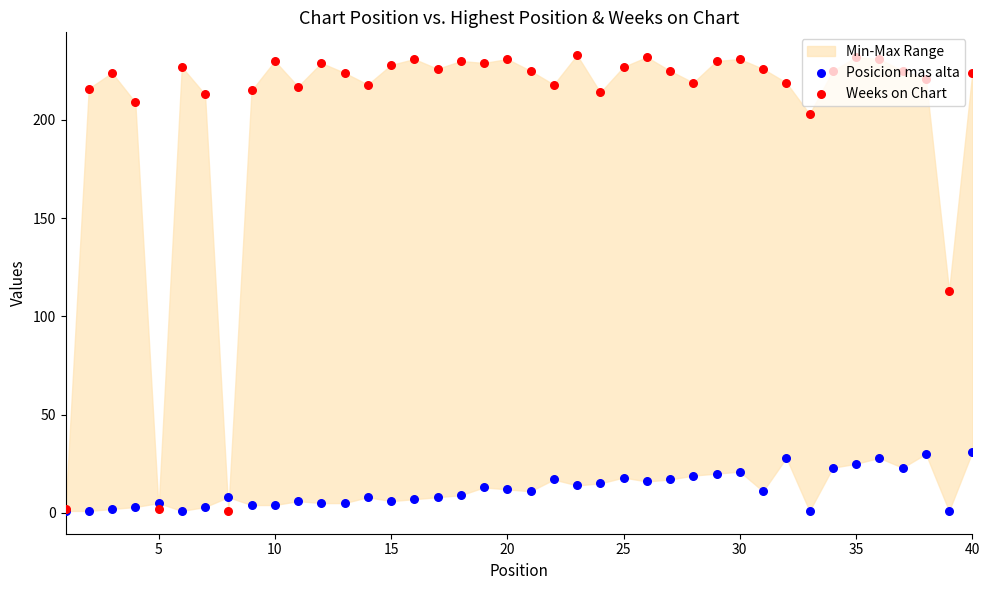

Which series has the widest spread of Y values?

Weeks on Chart